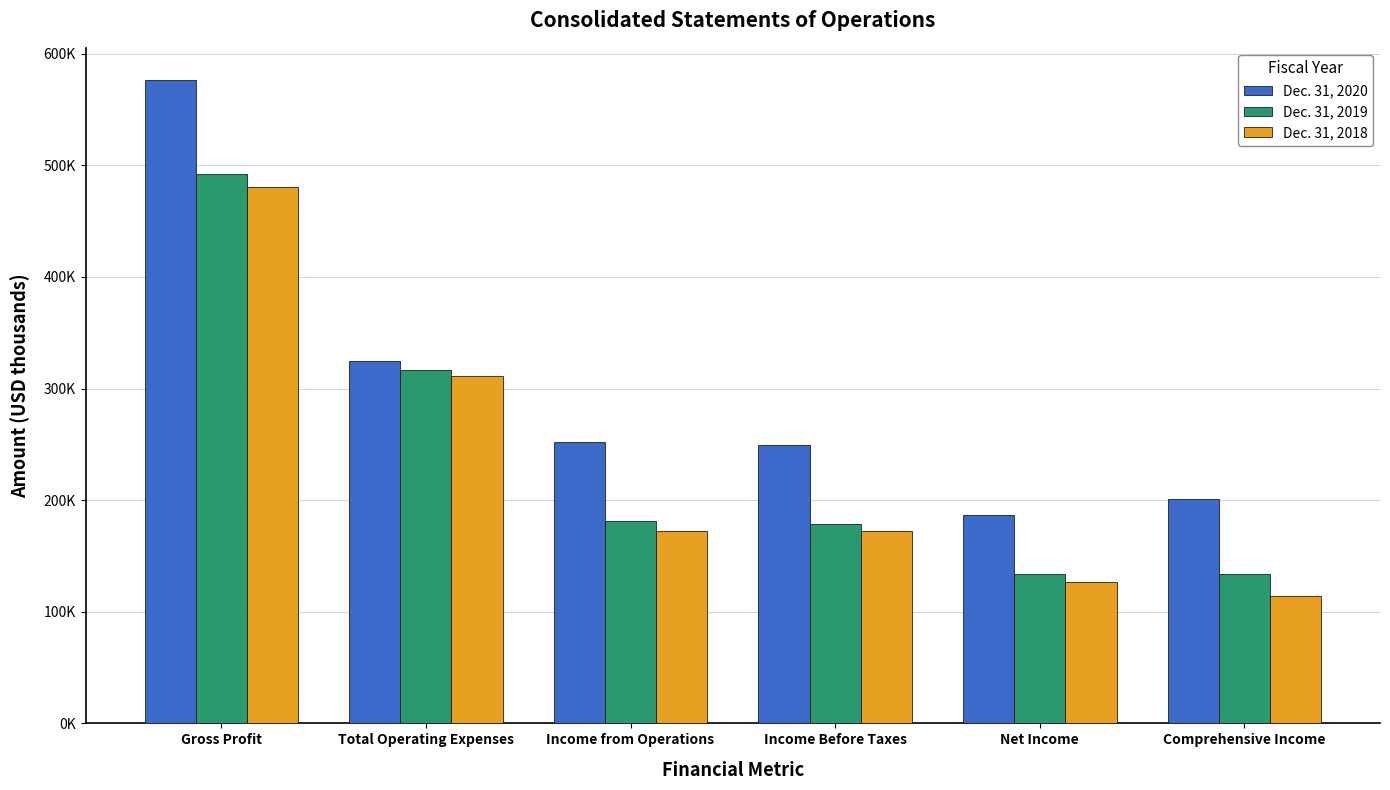

What is the highest value of the Dec. 31, 2020 series?

576384